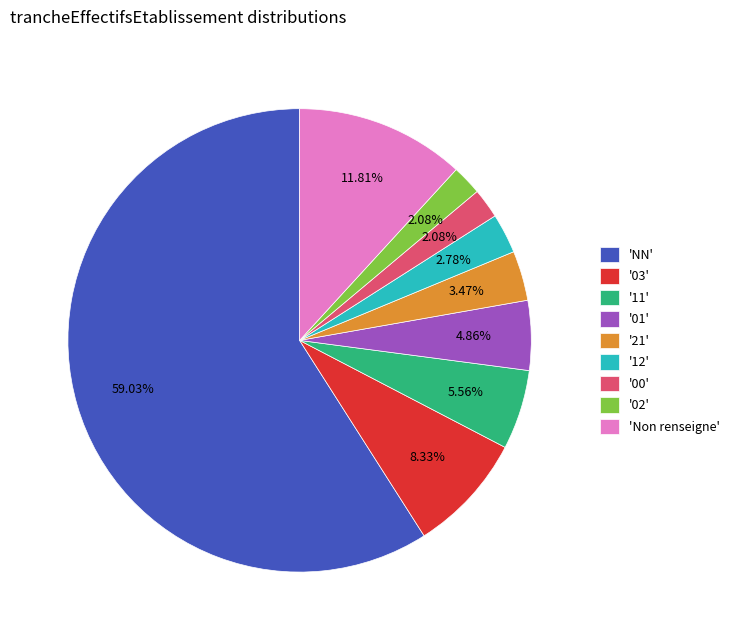

What is the largest slice in the pie chart?

'NN'